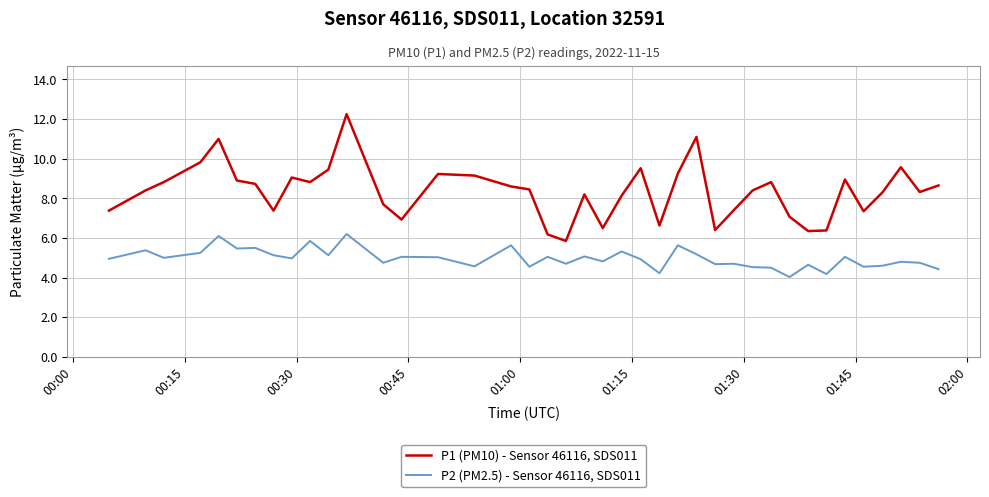

What is the sum of all P1 (PM10) - Sensor 46116, SDS011 values?

333.4